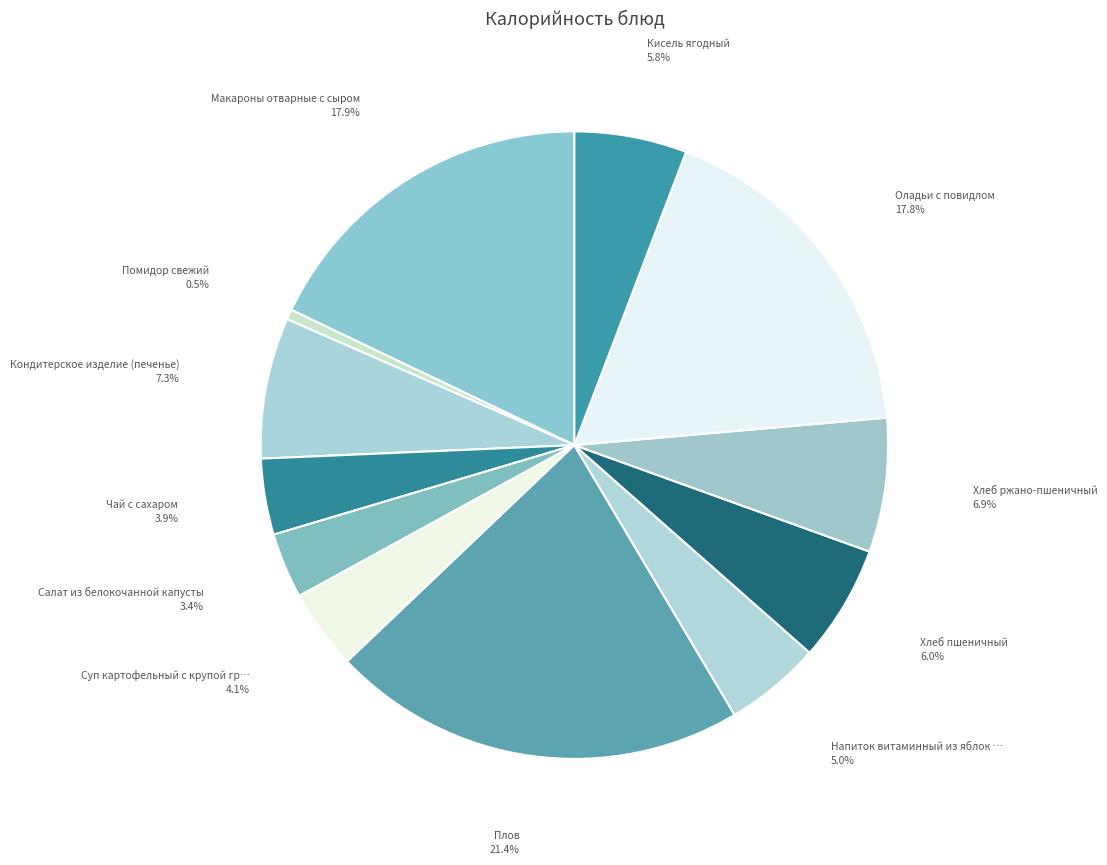

How many slices are in this pie chart?

12